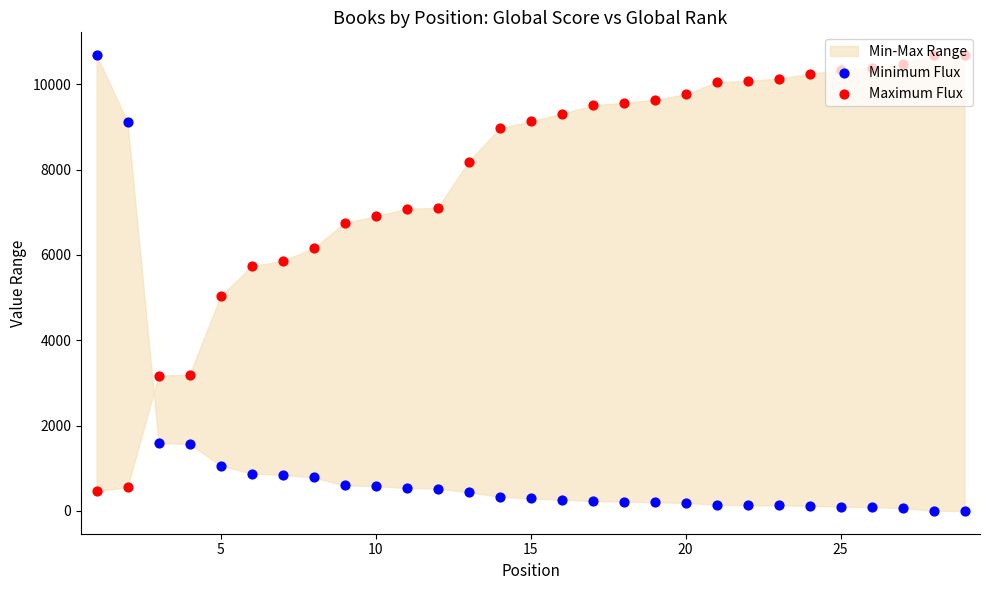

Is the value of Maximum Flux at 10 greater than the value of Minimum Flux at 15?

Yes